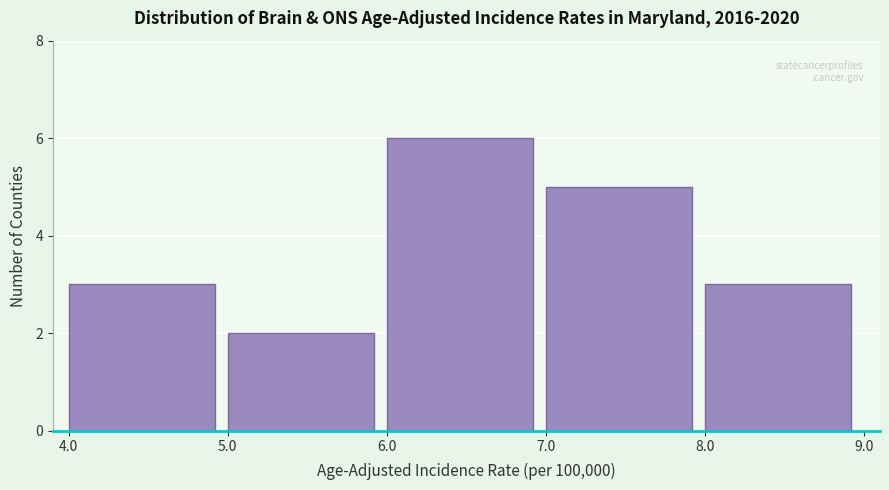

Reading left to right, list every bar in this chart as the range it spans on the x-axis followed by its height. The values are not printed on the chart, so give them approximately, as read against the axis.

4.0 to 5.0: 3
5.0 to 6.0: 2
6.0 to 7.0: 6
7.0 to 8.0: 5
8.0 to 9.0: 3